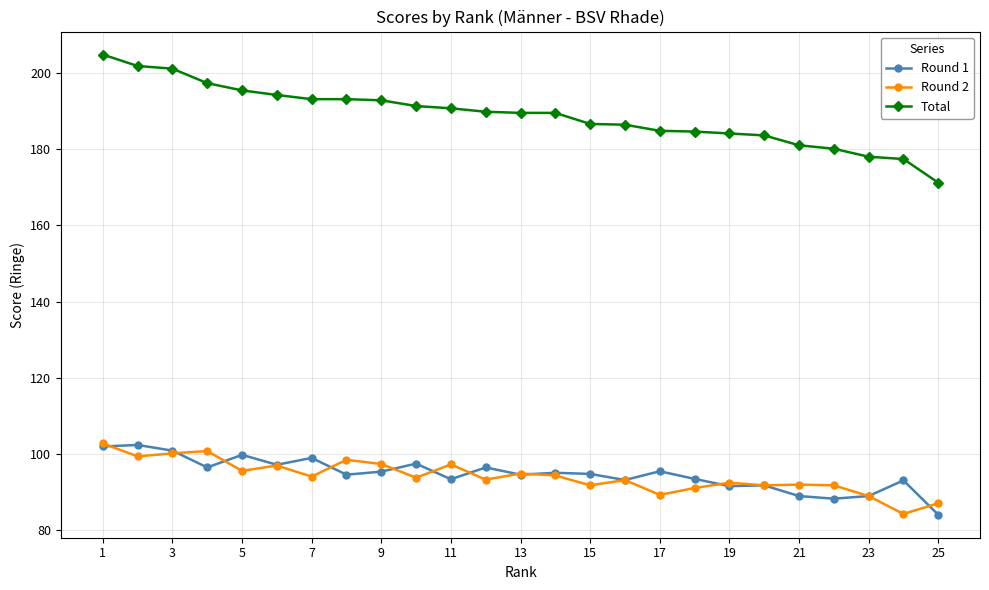

What is the average value of the Round 1 series?

94.8